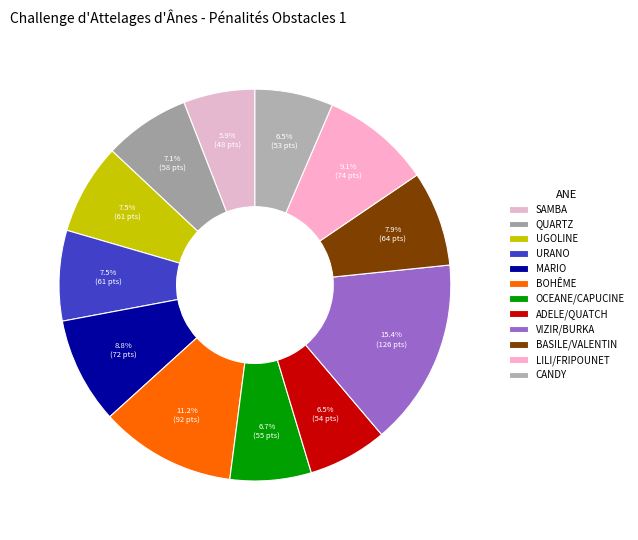

How many slices are in this pie chart?

12